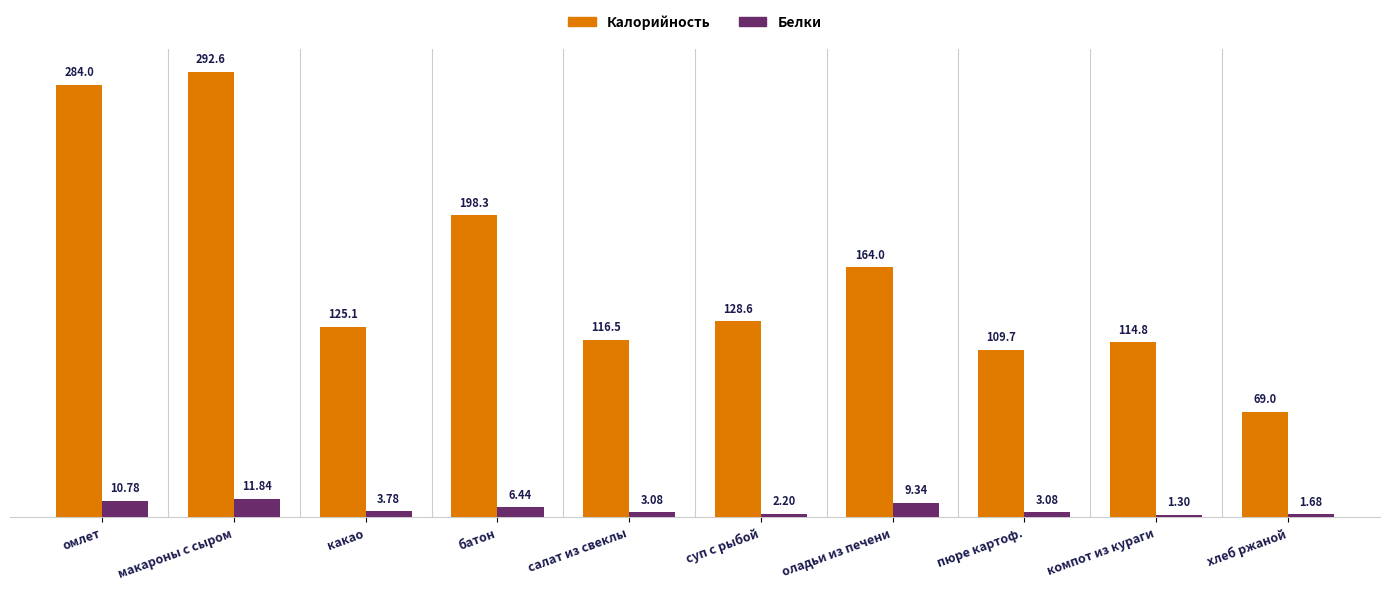

Which series changed the most between салат из свеклы and хлеб ржаной?

Калорийность